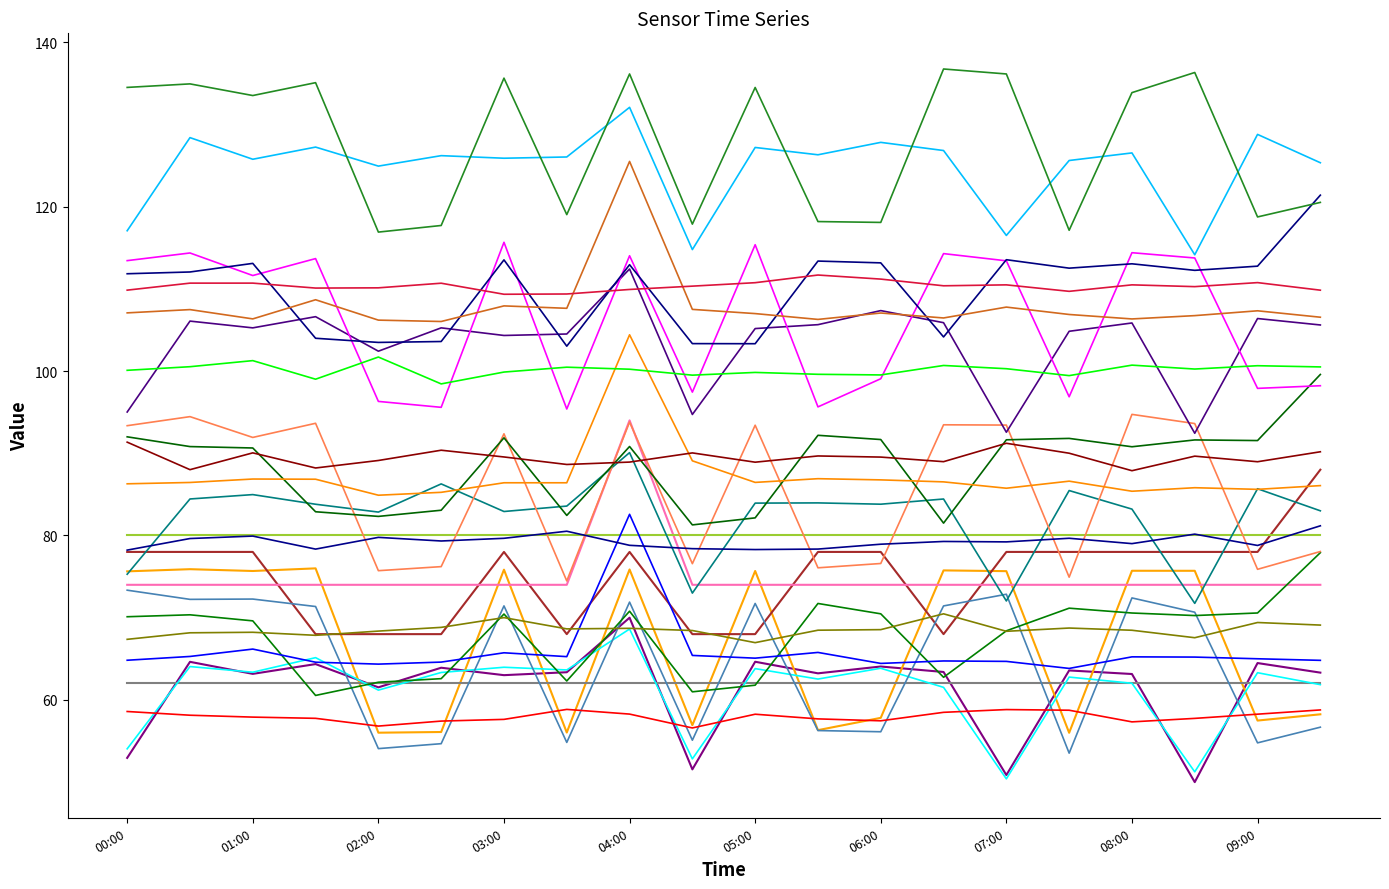

Does the chart display data point markers on the line(s)?

No